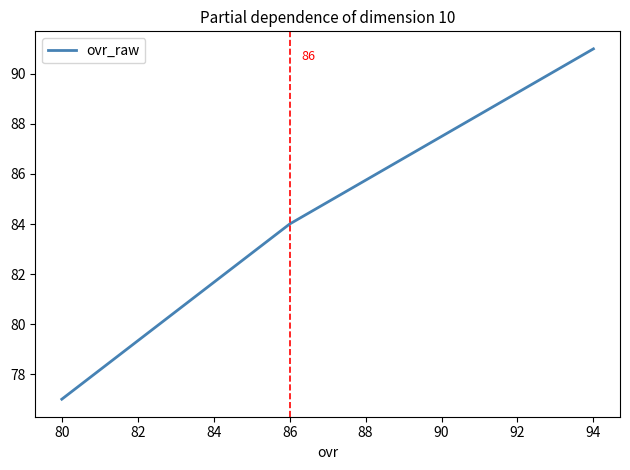

Does the chart display data point markers on the line(s)?

No